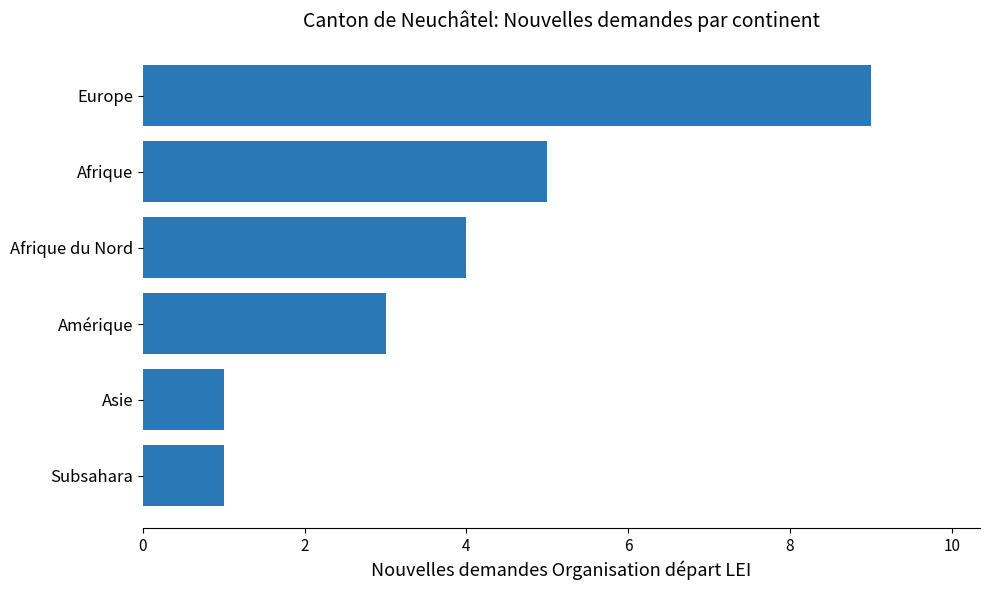

Reading bottom to top, transcribe all the data shown in this chart.

Subsahara=1	Asie=1	Amérique=3	Afrique du Nord=4	Afrique=5	Europe=9